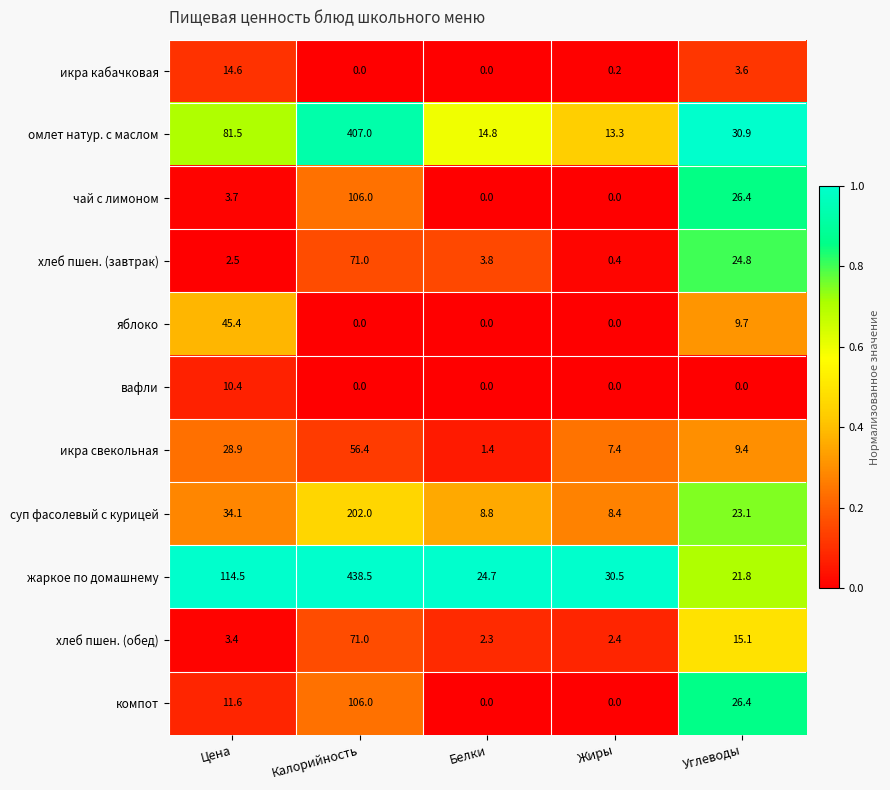

At which category is the sum across all series the highest?

Калорийность